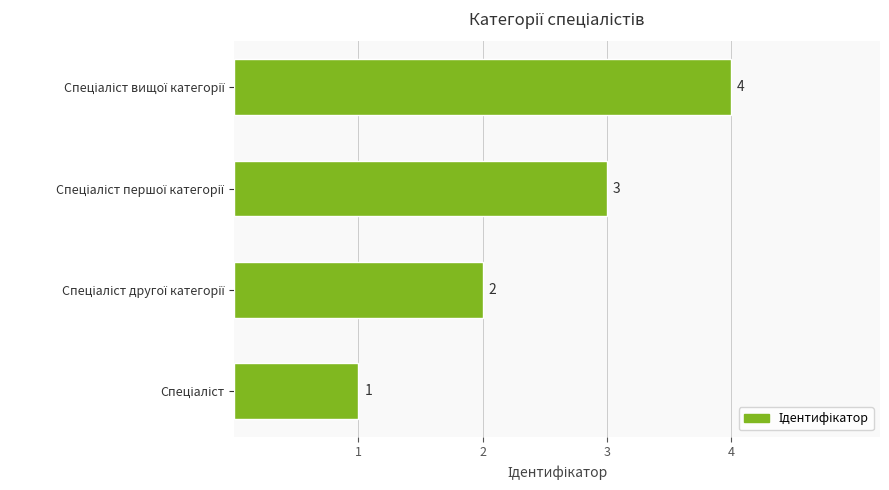

Count the values in the range 2 to 4.

3